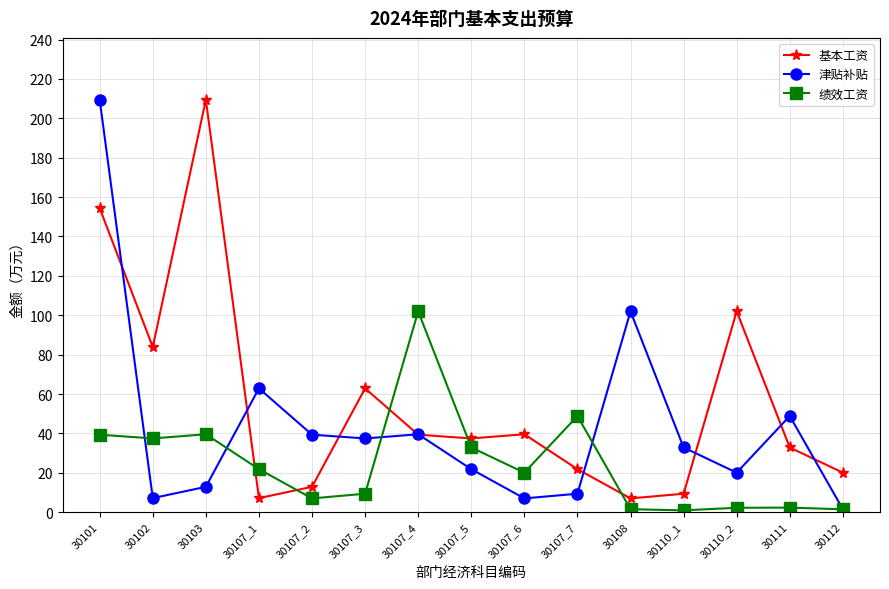

At which label does 津贴补贴 first exceed 32?

30101